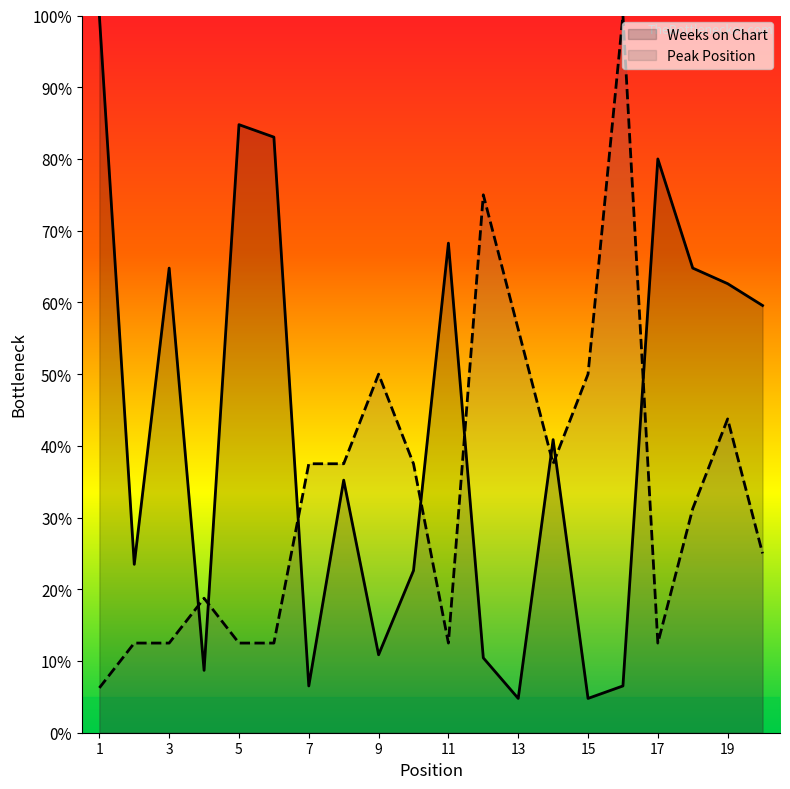

Which series has the widest spread of values?

Weeks on Chart